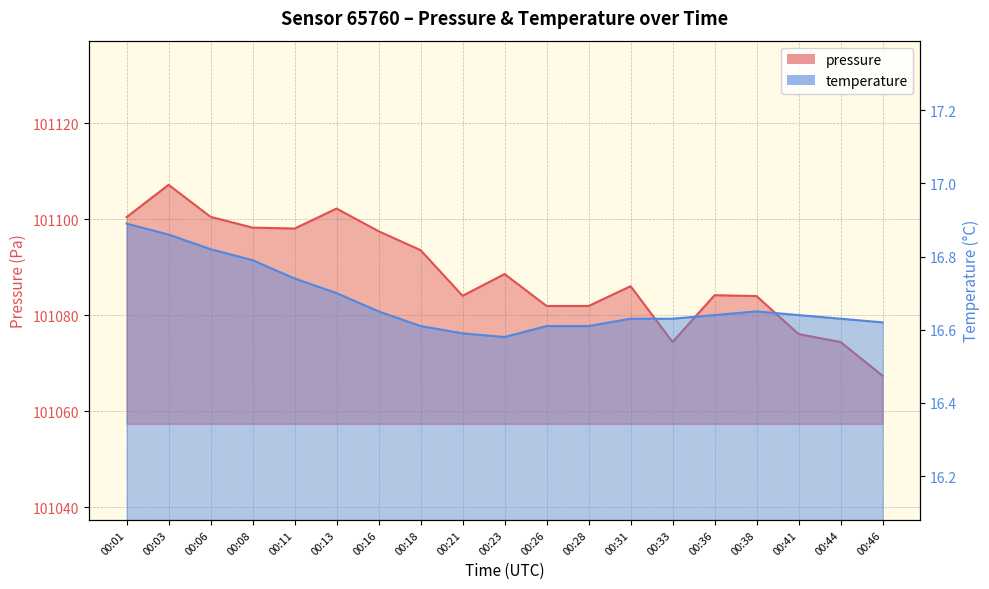

Which series has the widest spread of values?

pressure